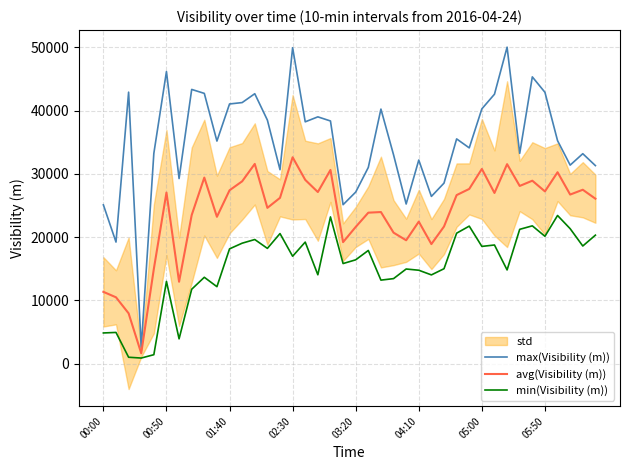

The value of min(Visibility (m)) at 12 is 26470. True or false?

False